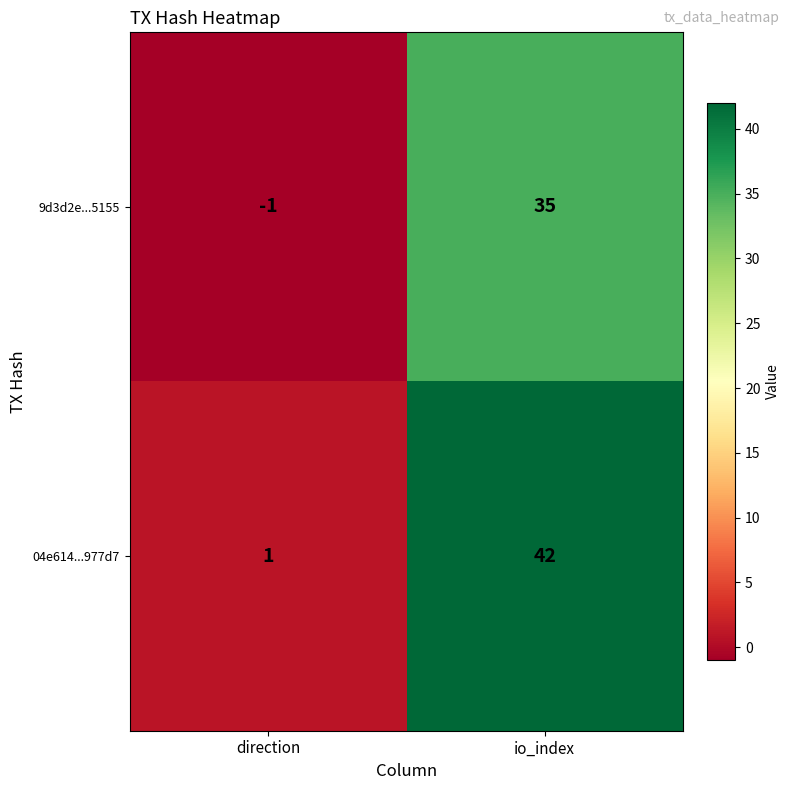

What is the spread (max minus min) of values at direction?

2